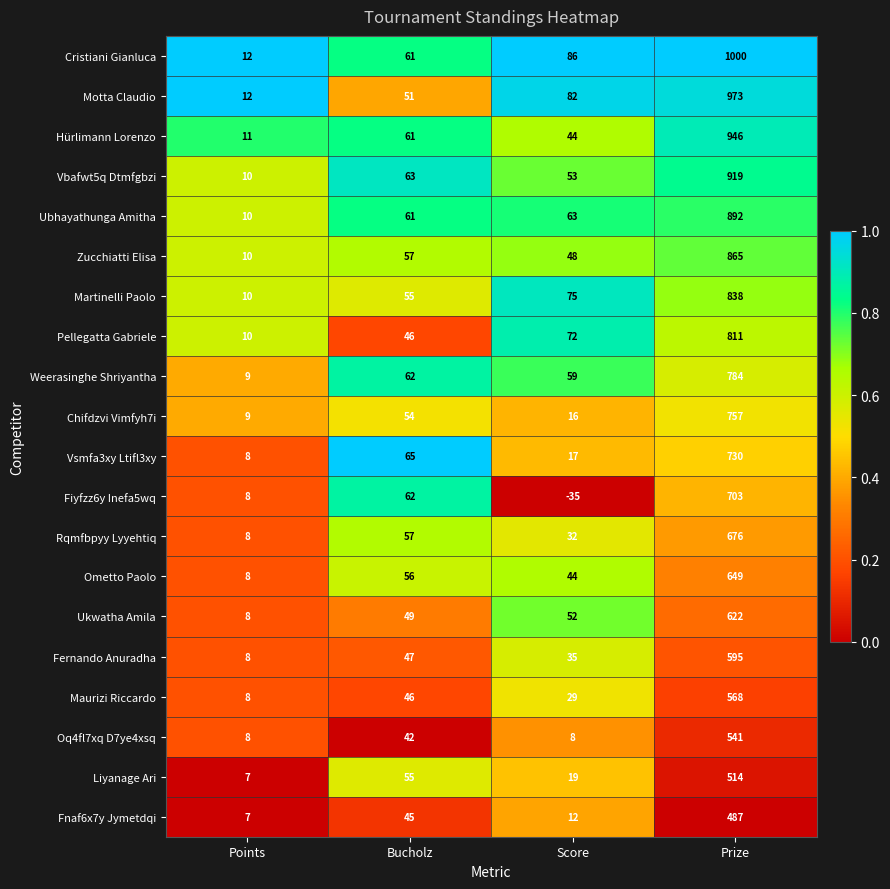

Which series has the widest spread of values?

Cristiani Gianluca